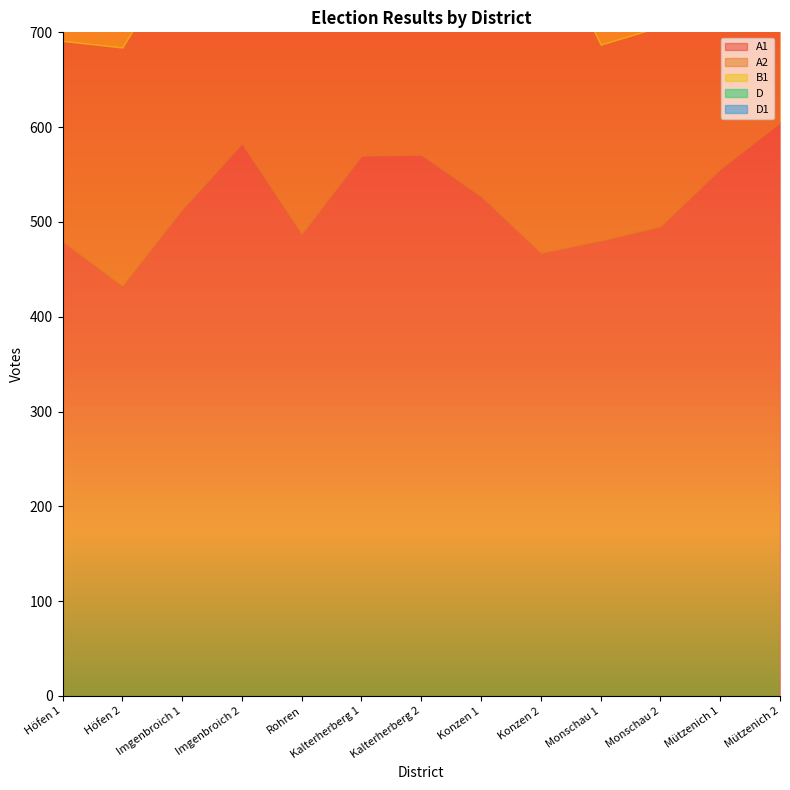

At which label is B1 closest to 261?

Imgenbroich 1